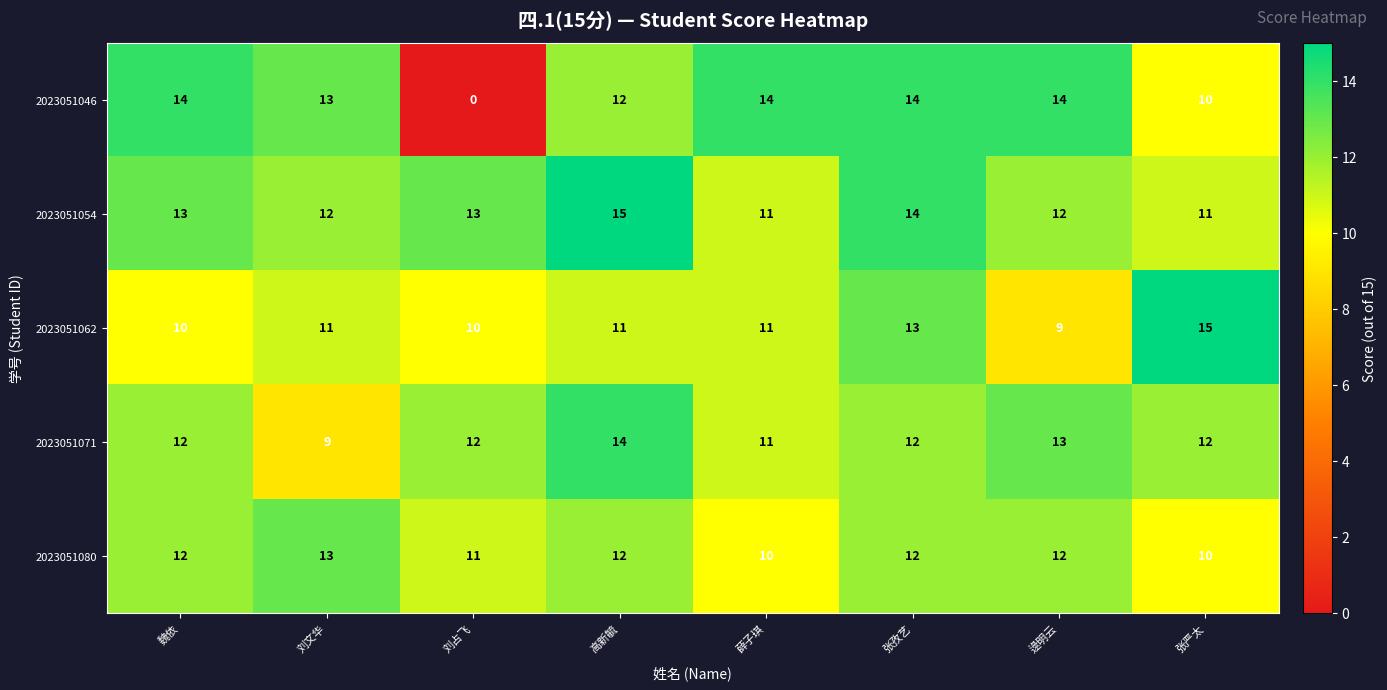

Which series has the largest range (max minus min)?

2023051046